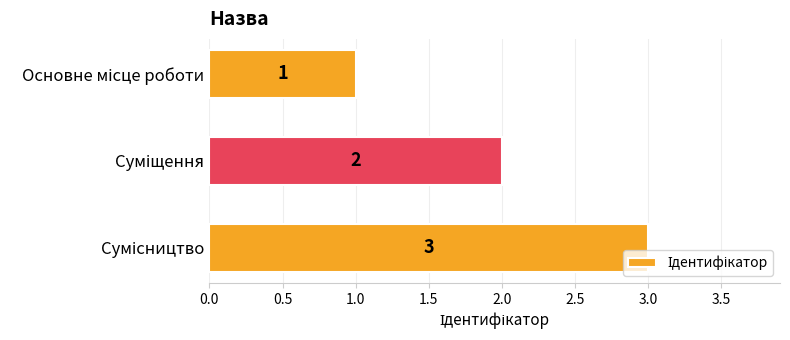

What is the sum of all values?

6